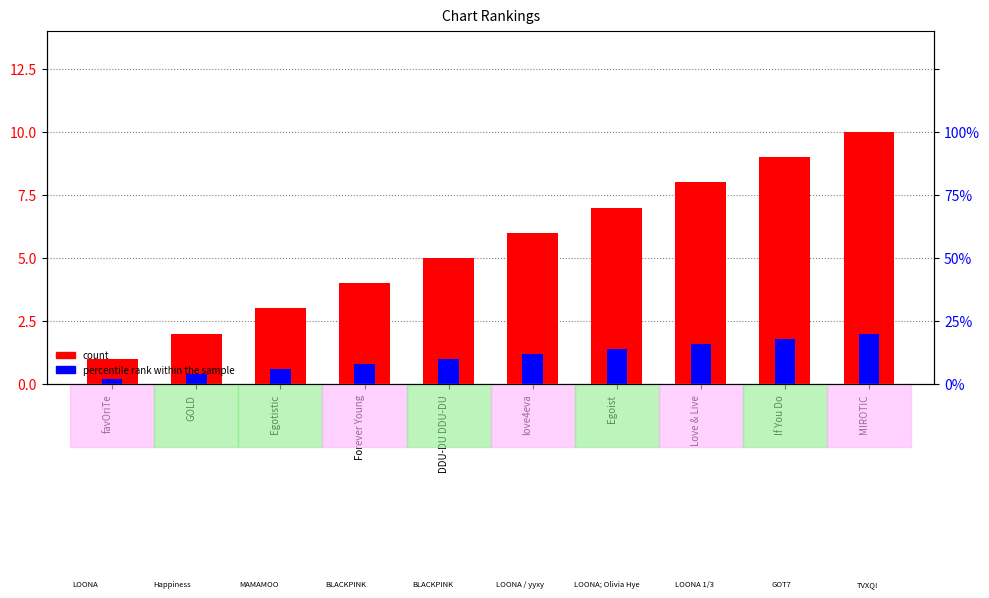

What is the average value of the count series?

5.5